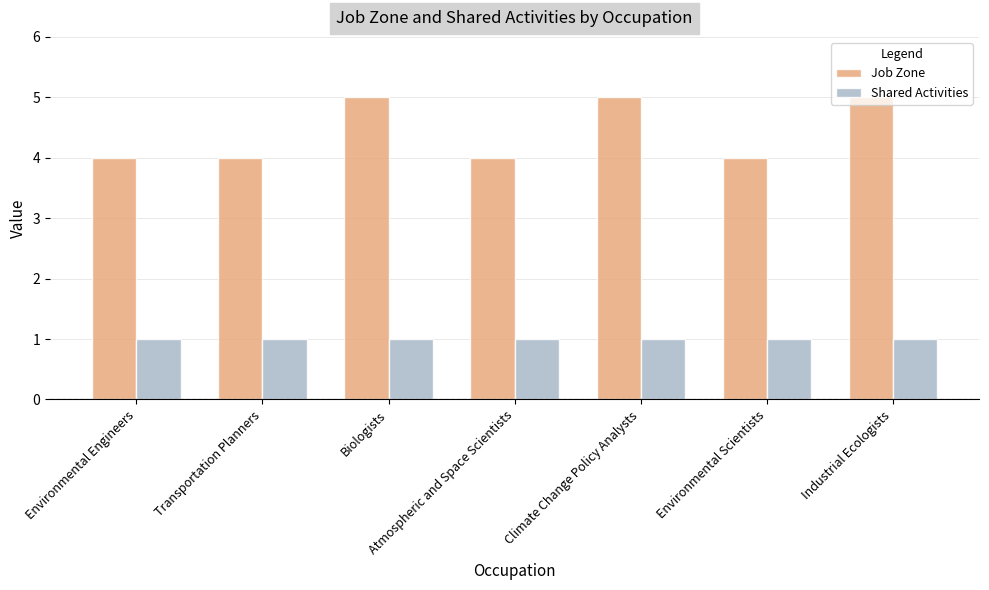

Which series has the largest range (max minus min)?

Job Zone